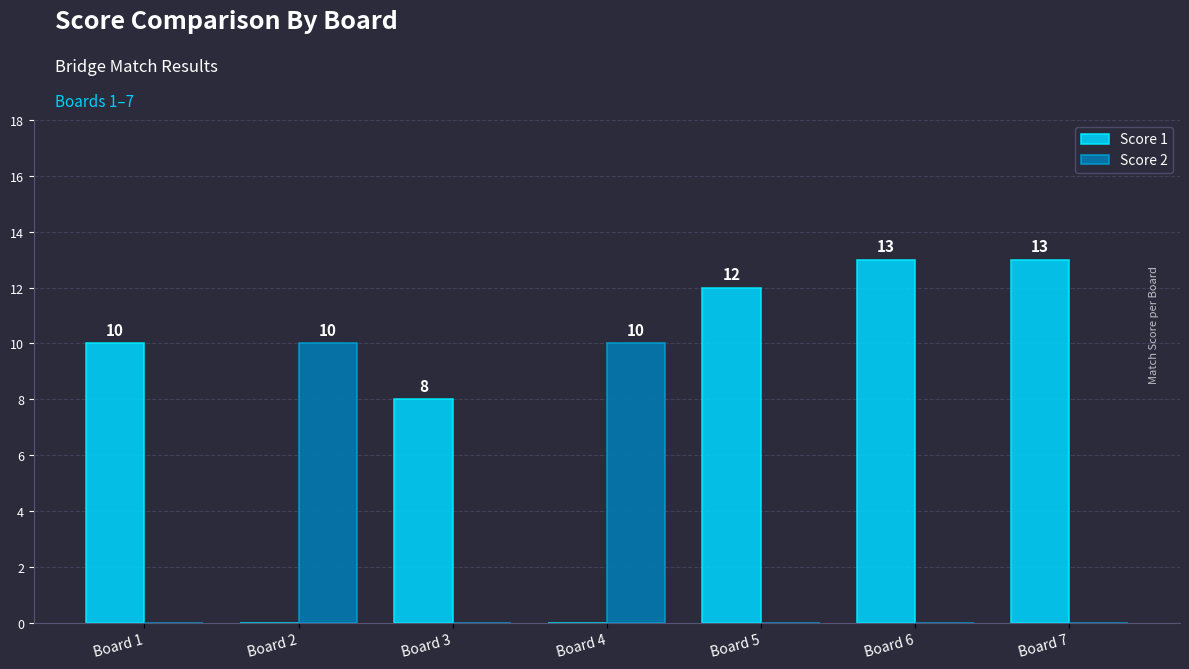

How many groups of bars are there?

7